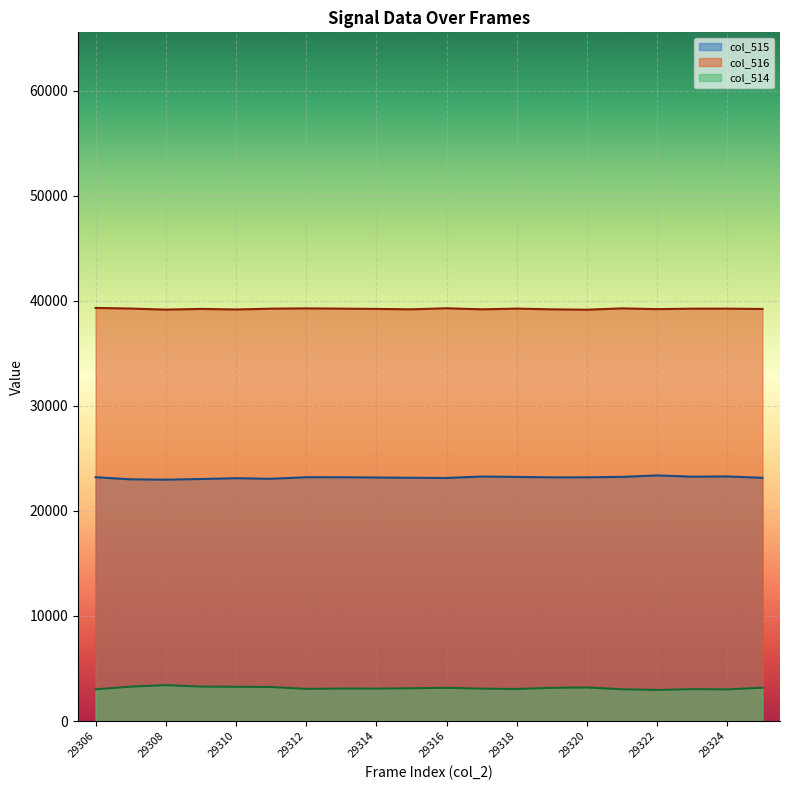

At which label does col_514 reach its minimum?

29322